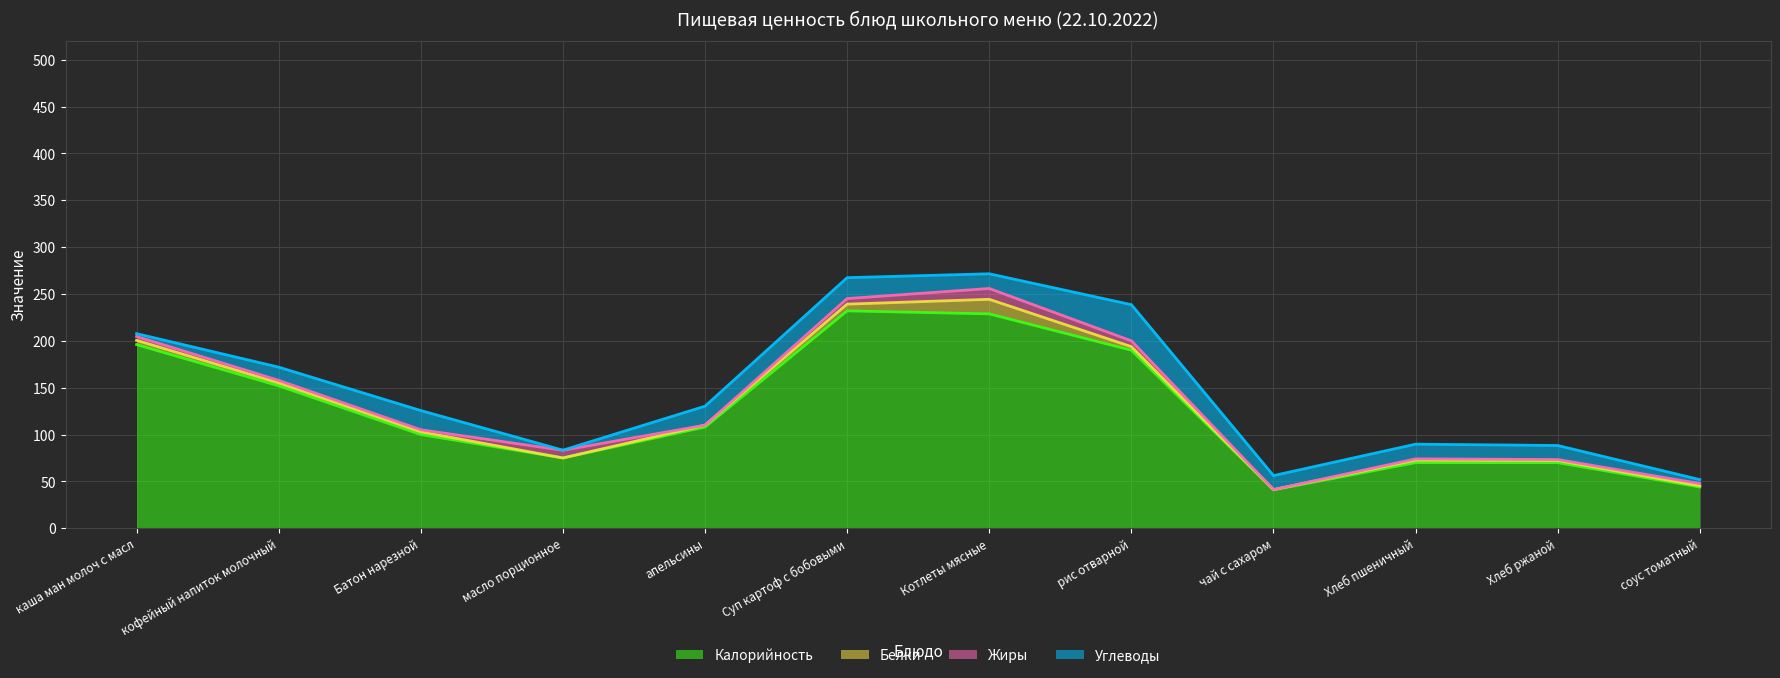

What position from the right is Суп картоф с бобовыми?

7